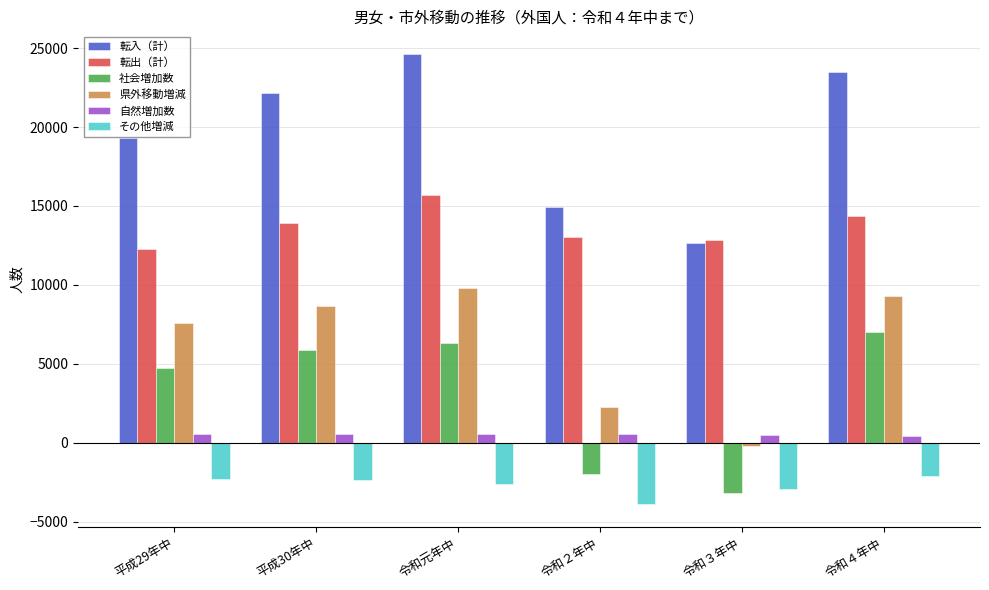

True or false: 県外移動増減 has a value of 8658 at 平成30年中.

True